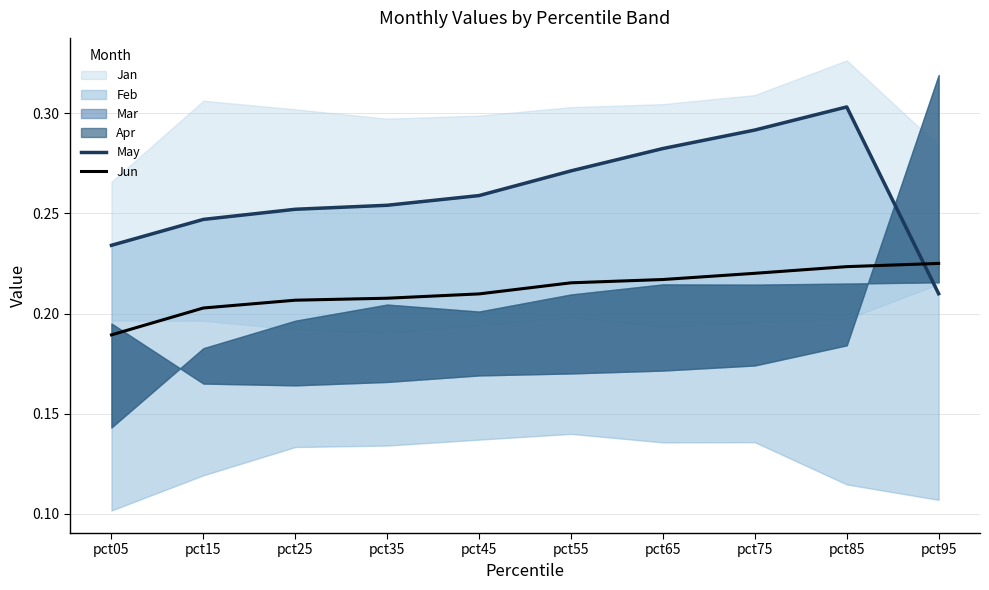

Reading left to right, list all the values displayed in this chart.

May: 0.2	0.2	0.3	0.3	0.3	0.3	0.3	0.3	0.3	0.2
Jun: 0.2	0.2	0.2	0.2	0.2	0.2	0.2	0.2	0.2	0.2